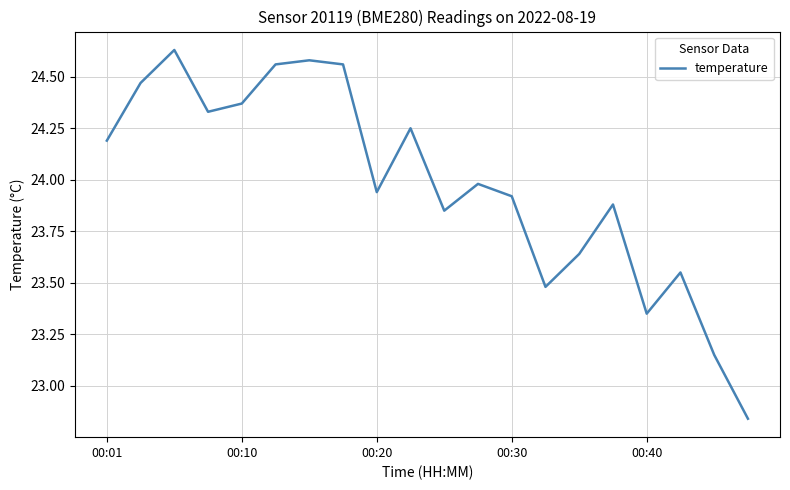

How many lines are shown in the chart?

1